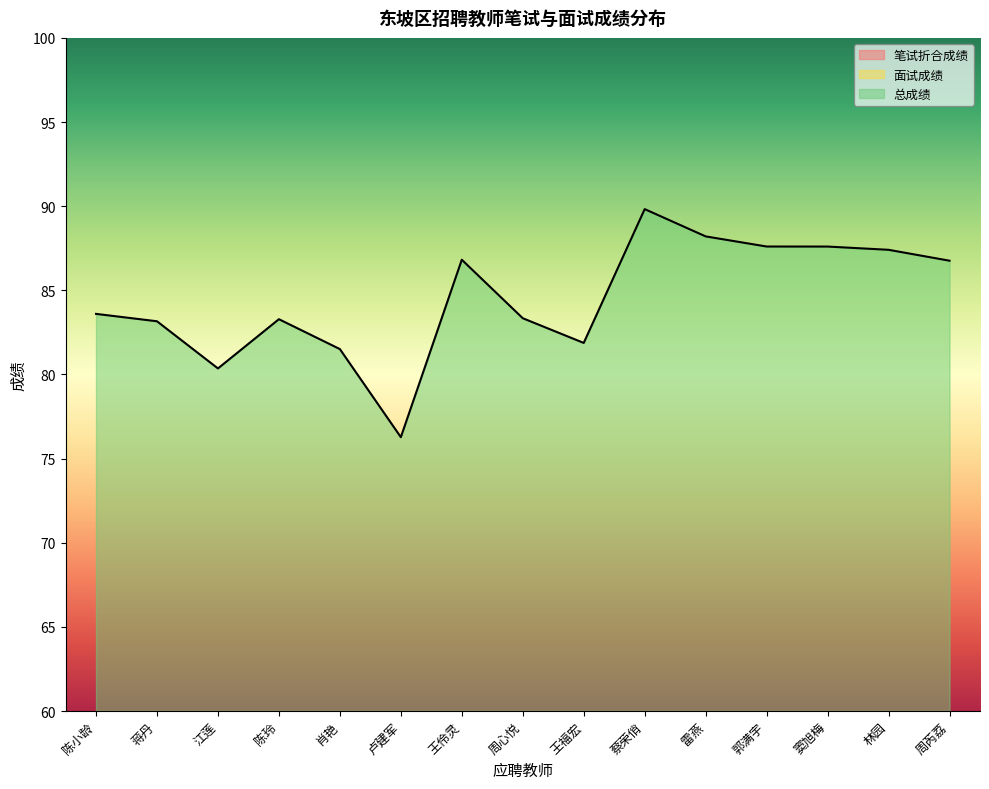

What is the total value across all series at 窦旭梅?

175.2